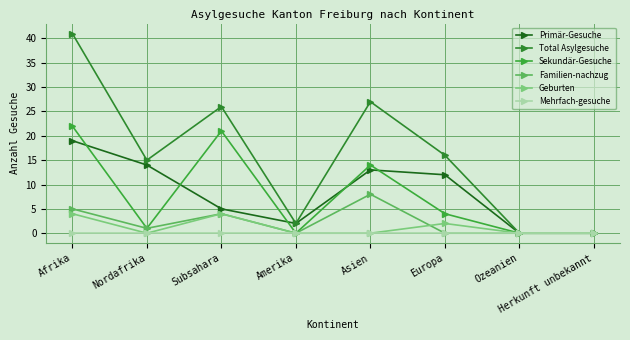

How many lines are shown in the chart?

6